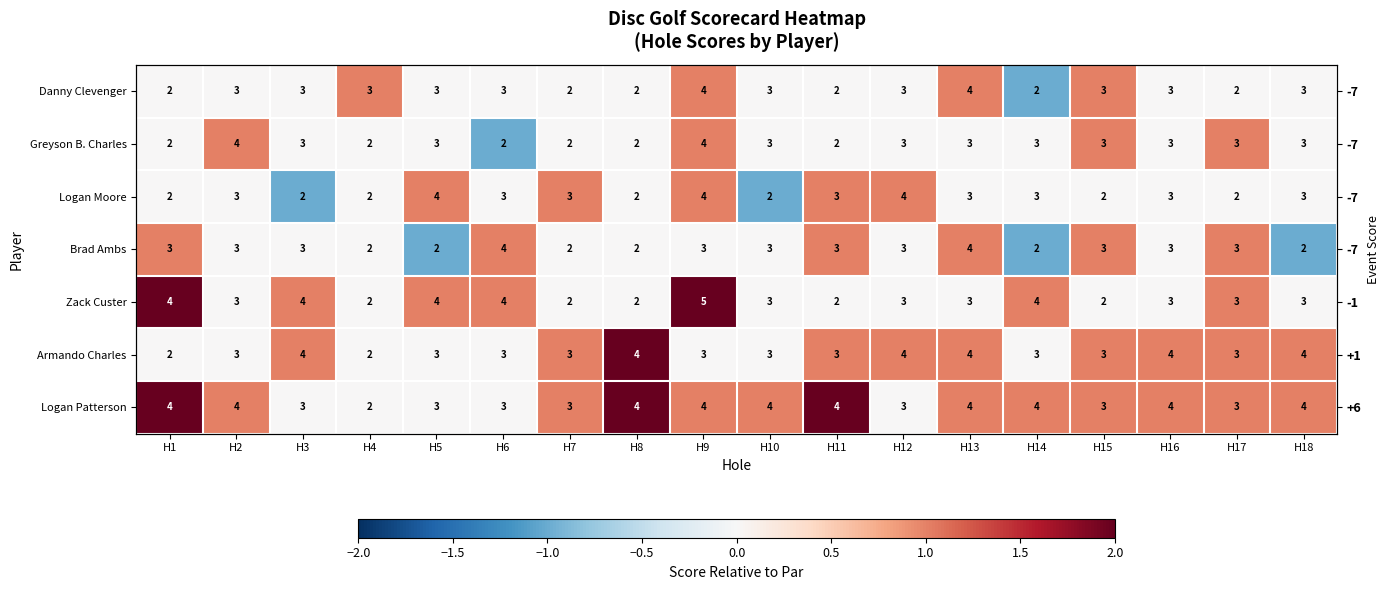

The value of Greyson B. Charles at H17 is 2. True or false?

False